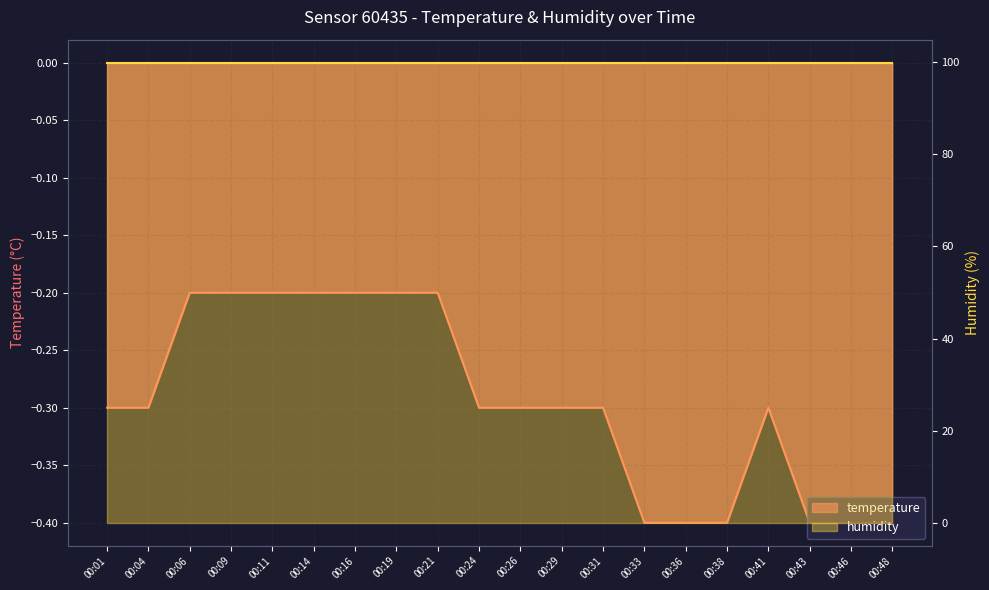

The value at 00:24 is -0.3. True or false?

True